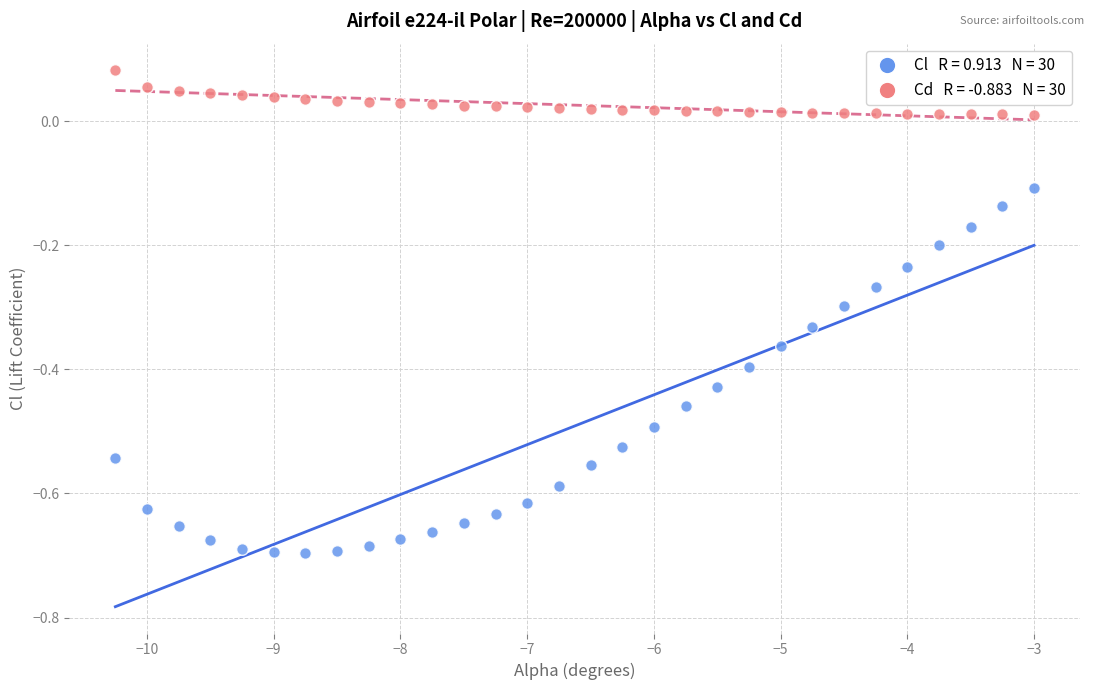

Across all data points, what is the range of Y values (max minus min)?

0.8